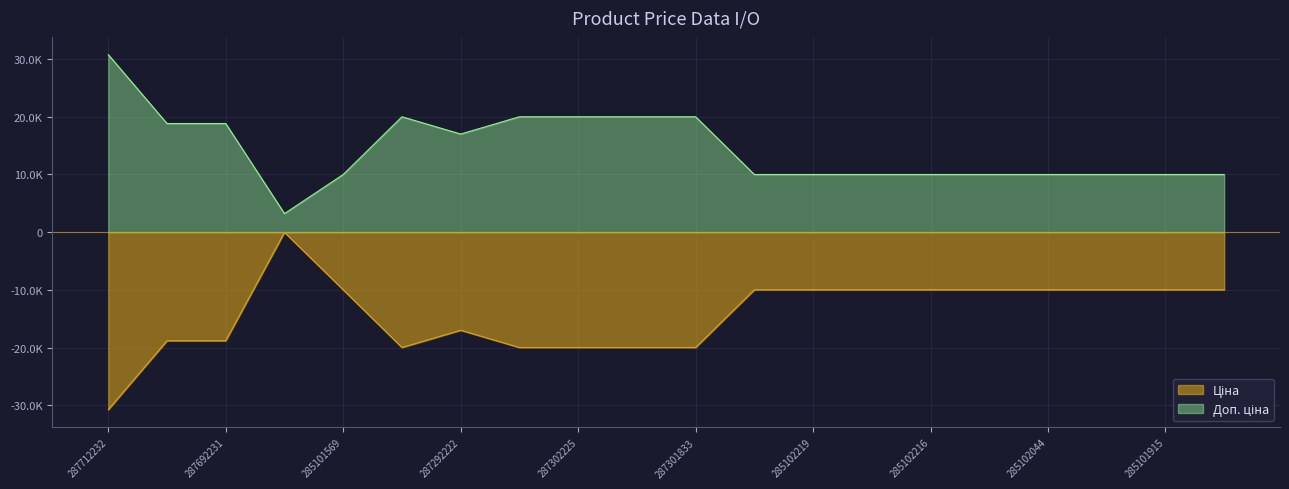

What is the greatest value displayed?

30717.1